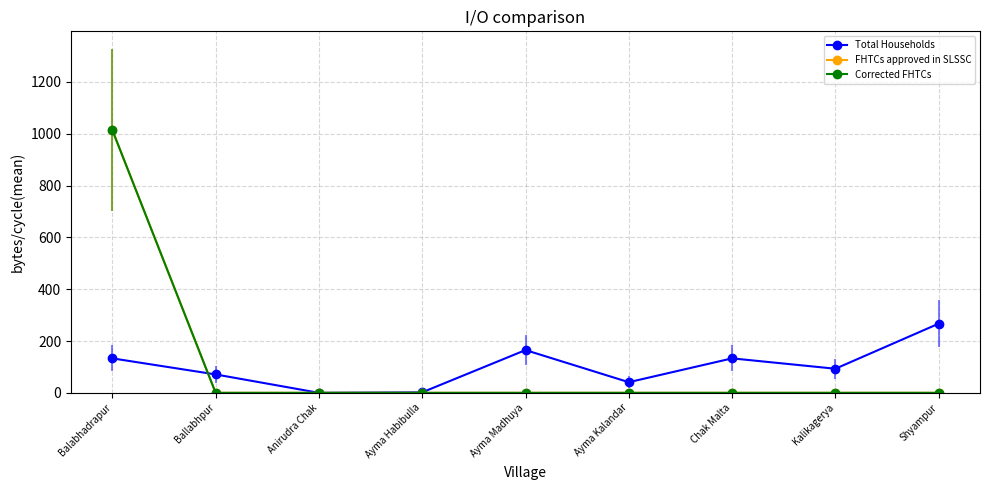

Is this an area chart (filled region under the line)?

No